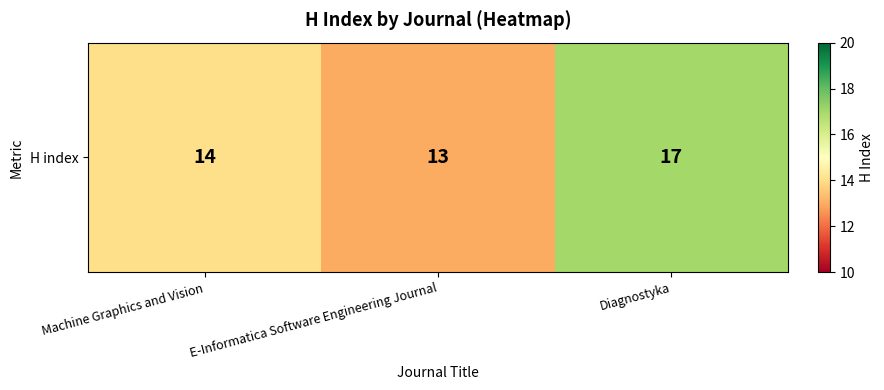

True or false: the data shows 18 at Machine Graphics and Vision.

False